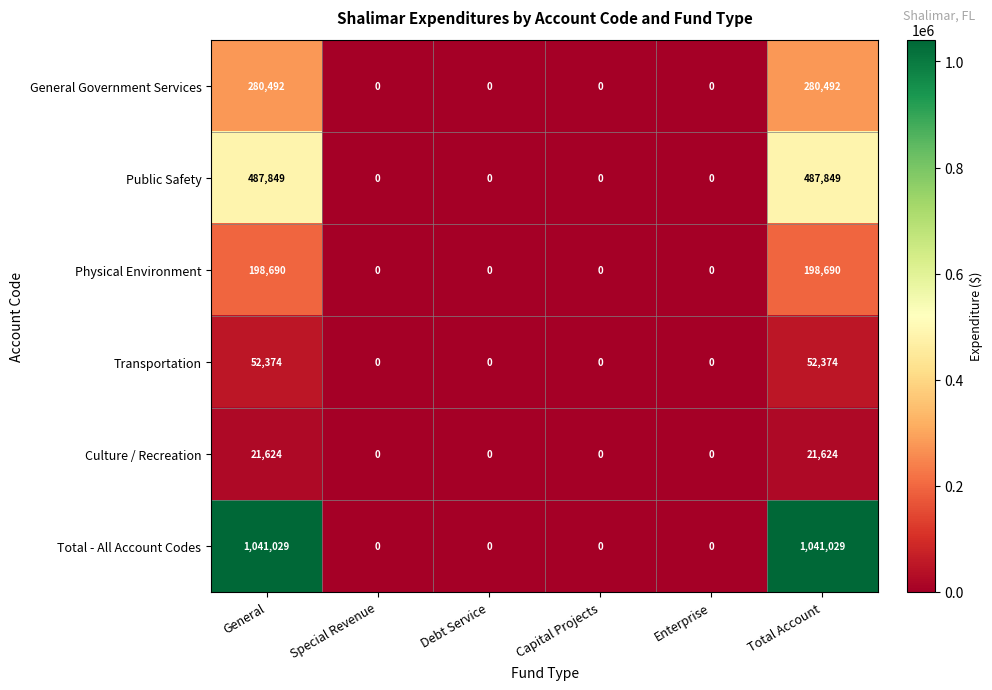

What is the average value of the Transportation series?

17458